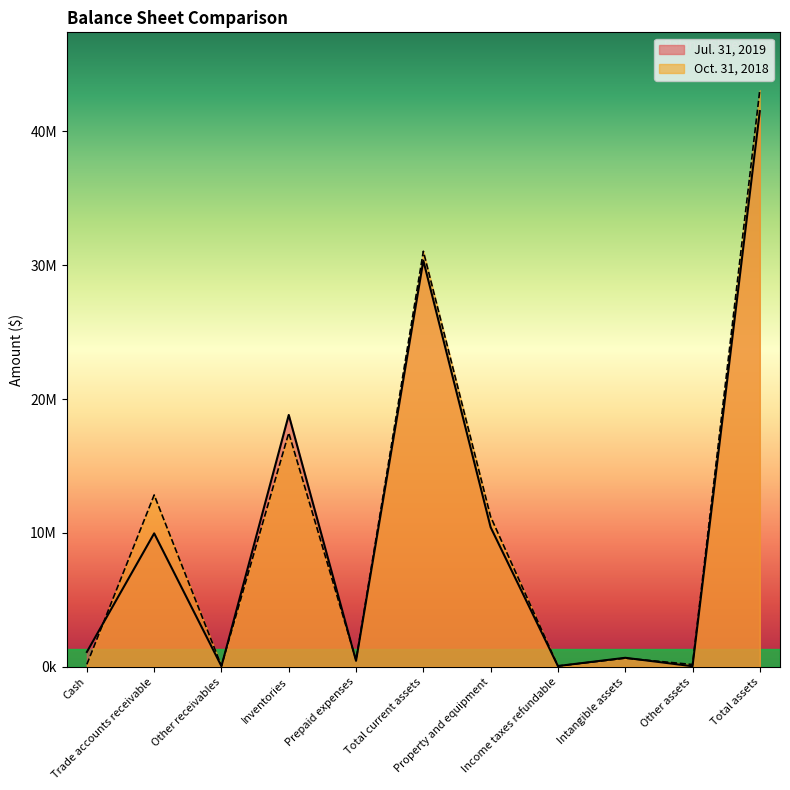

At which category is the sum across all series the highest?

Total assets